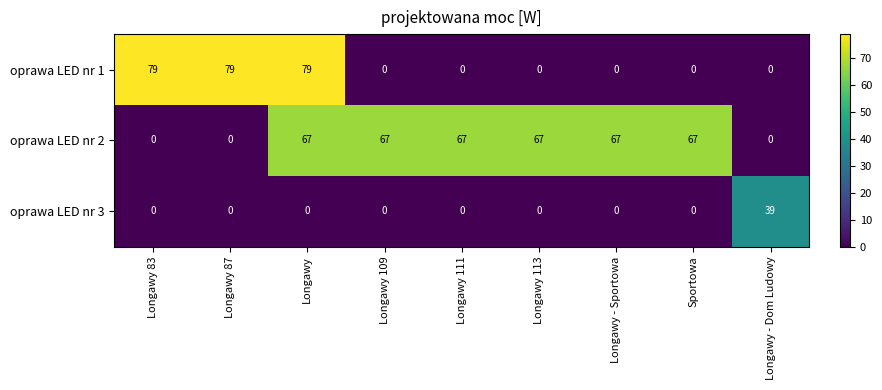

Reading left to right, extract all data points from this chart.

oprawa LED nr 1: Longawy 83=79	Longawy 87=79	Longawy=79	Longawy 109=0	Longawy 111=0	Longawy 113=0	Longawy - Sportowa=0	Sportowa=0	Longawy - Dom Ludowy=0
oprawa LED nr 2: Longawy 83=0	Longawy 87=0	Longawy=67	Longawy 109=67	Longawy 111=67	Longawy 113=67	Longawy - Sportowa=67	Sportowa=67	Longawy - Dom Ludowy=0
oprawa LED nr 3: Longawy 83=0	Longawy 87=0	Longawy=0	Longawy 109=0	Longawy 111=0	Longawy 113=0	Longawy - Sportowa=0	Sportowa=0	Longawy - Dom Ludowy=39